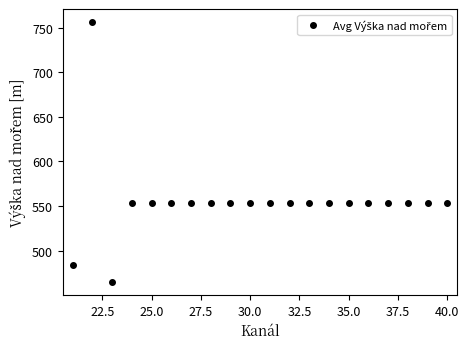

Reading left to right, transcribe all the data shown in this chart.

483.4	756.6	464.9	553.0	553.0	553.0	553.0	553.0	553.0	553.0	553.0	553.0	553.0	553.0	553.0	553.0	553.0	553.0	553.0	553.0